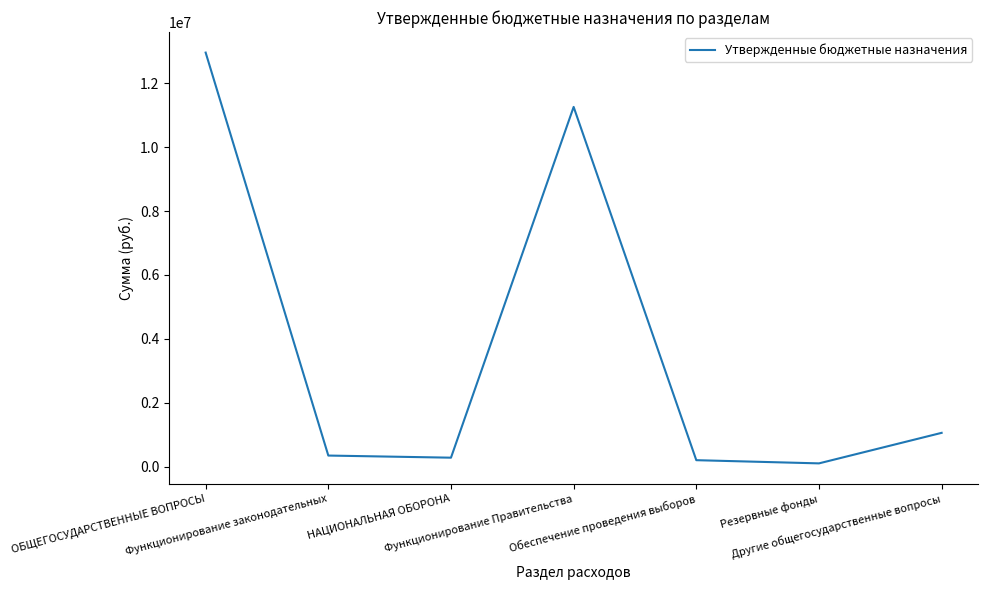

Approximately how many times larger is the value at НАЦИОНАЛЬНАЯ ОБОРОНА compared to Другие общегосударственные вопросы?

0.3